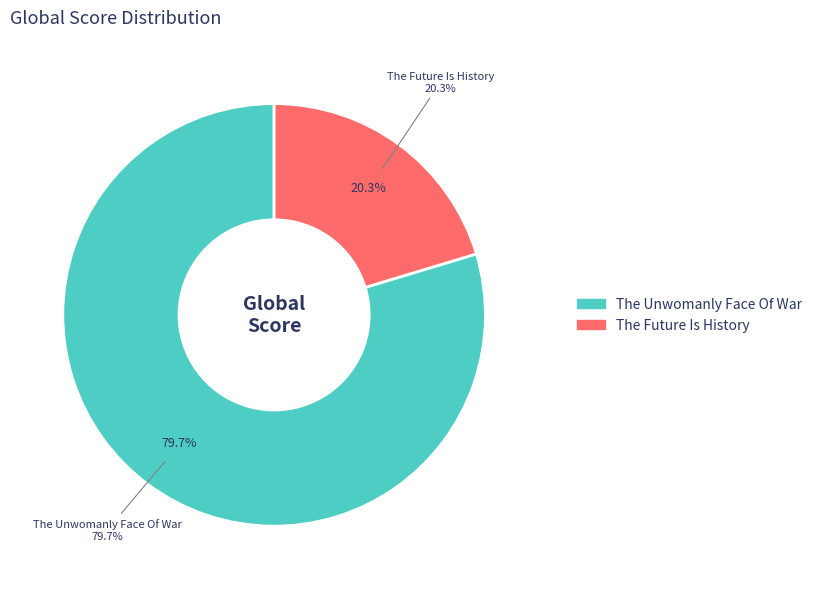

What is the smallest slice in the pie chart?

The Future Is History